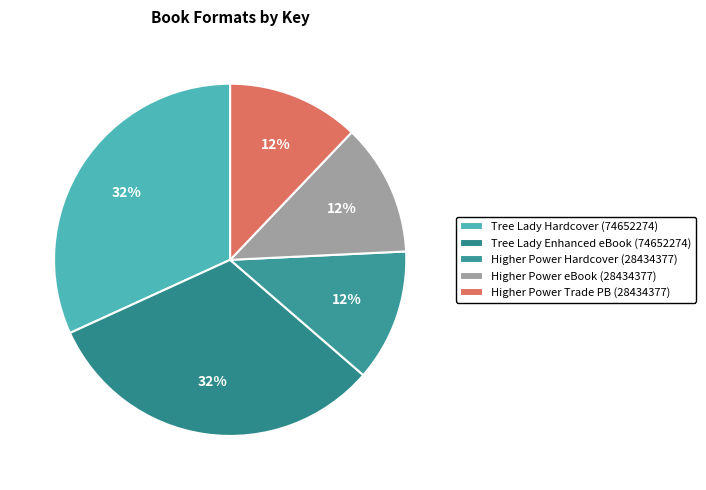

Count the number of slices in the pie.

5